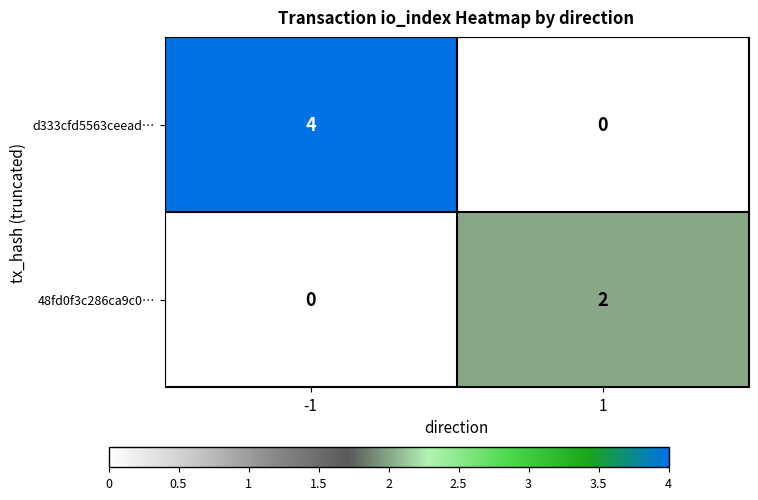

Rank the series by their maximum value, from highest to lowest.

d333cfd5563ceead…, 48fd0f3c286ca9c0…